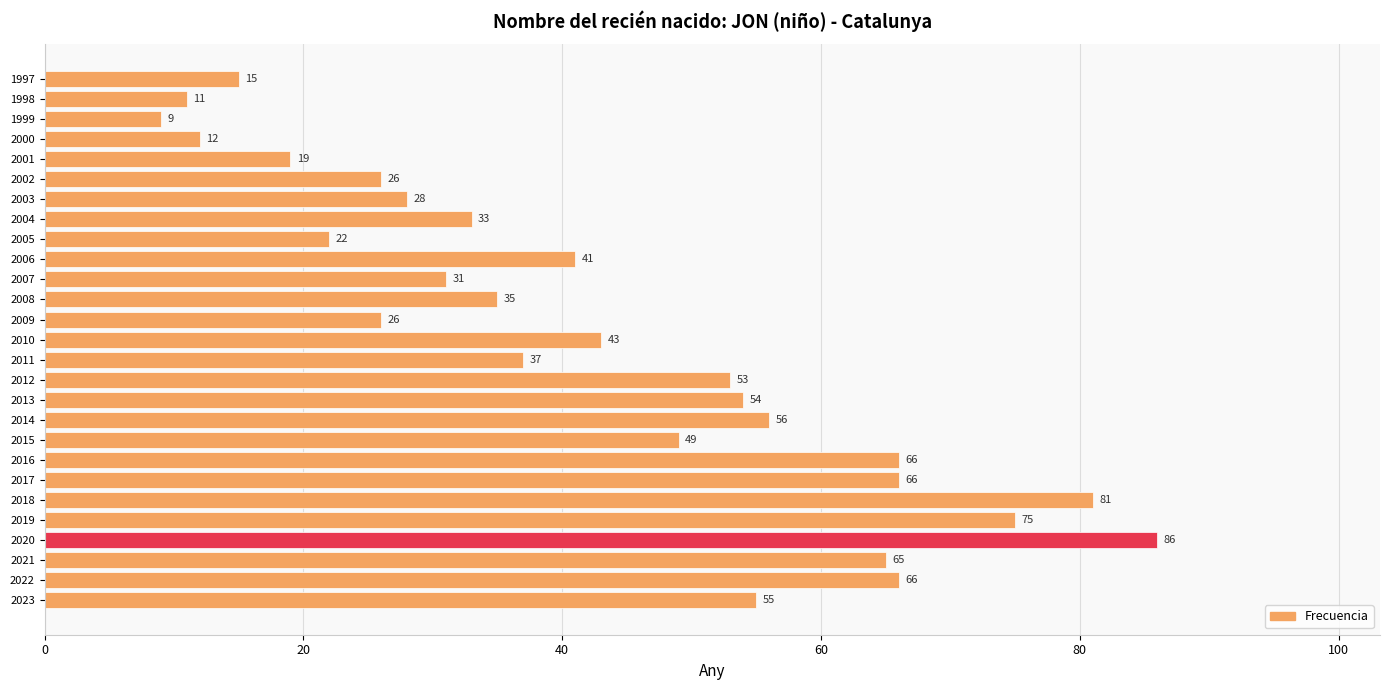

Where is the data nearest to the value 47?

2015